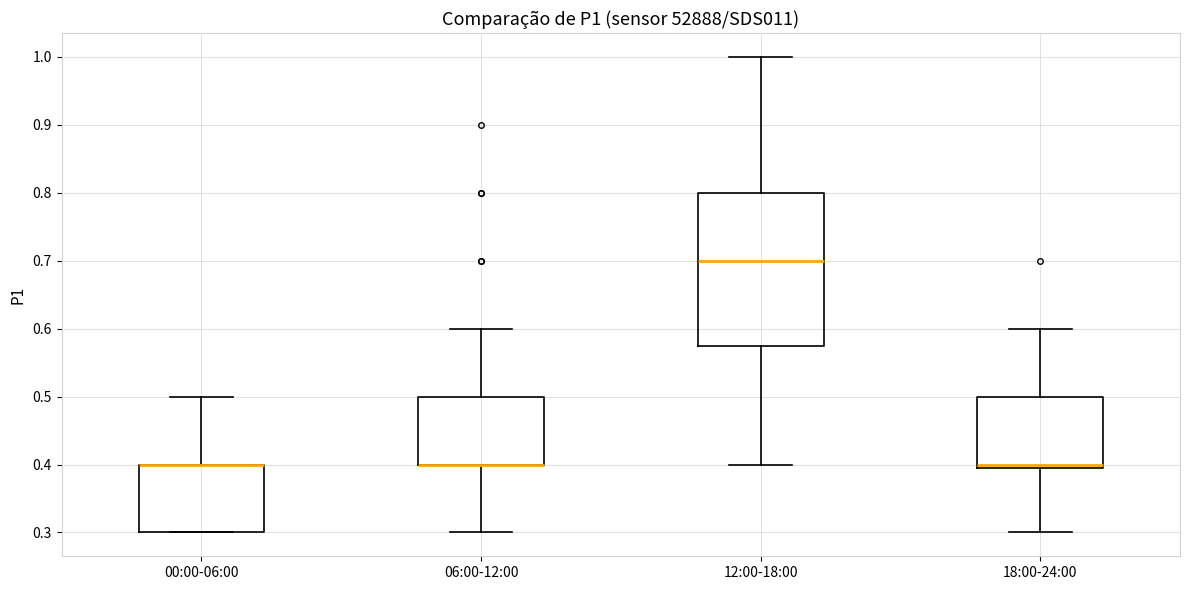

Comparing the boxes themselves (not the whiskers), which one is the tallest?

12:00-18:00